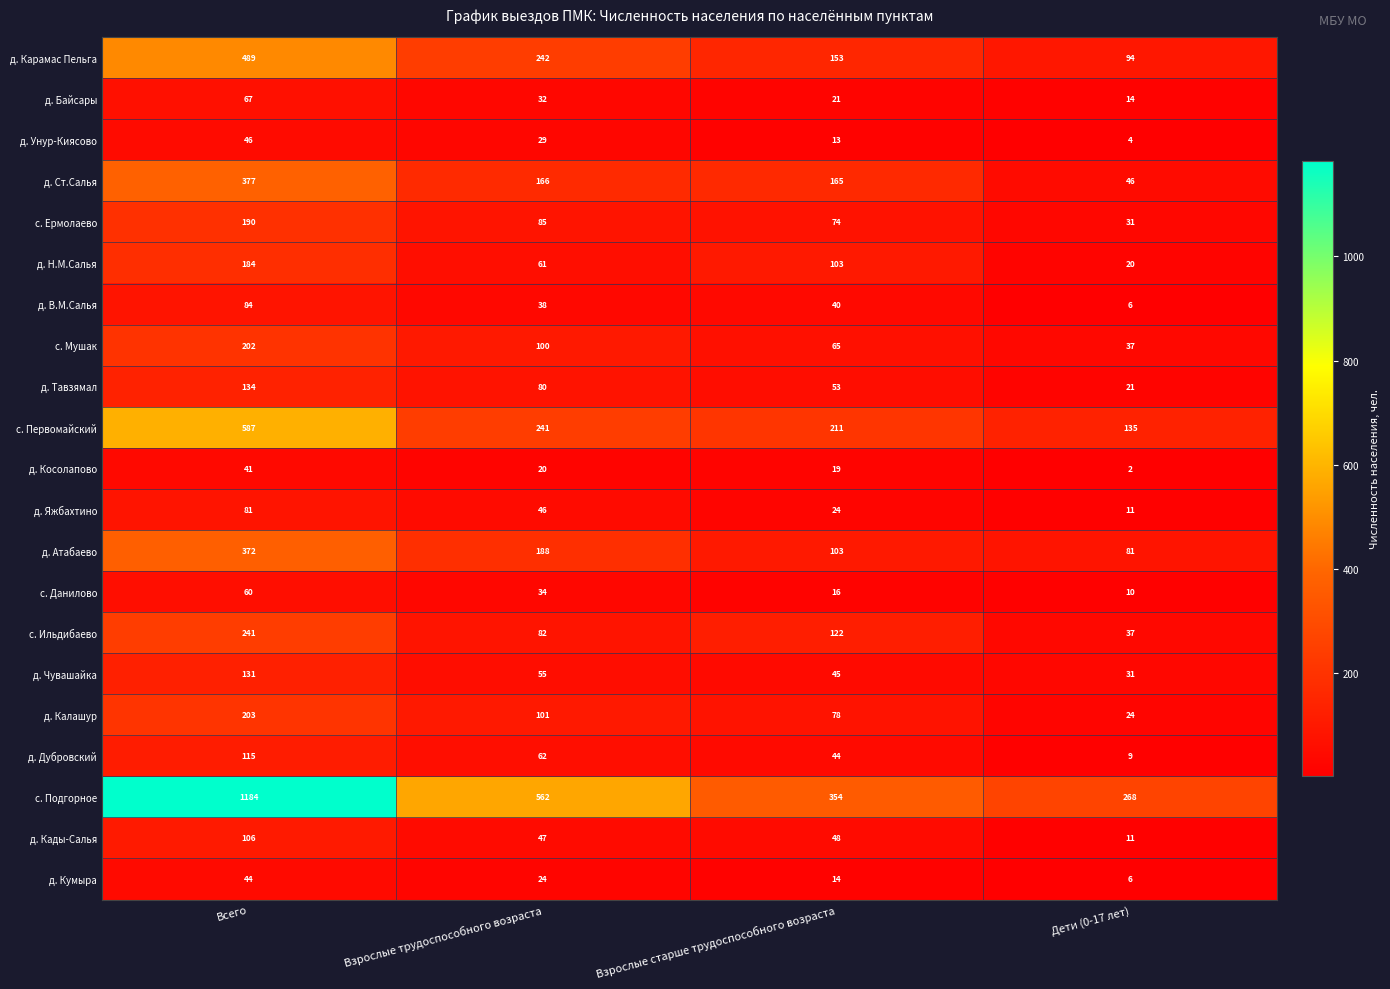

Which label corresponds to the smallest value in the chart?

Дети (0-17 лет)